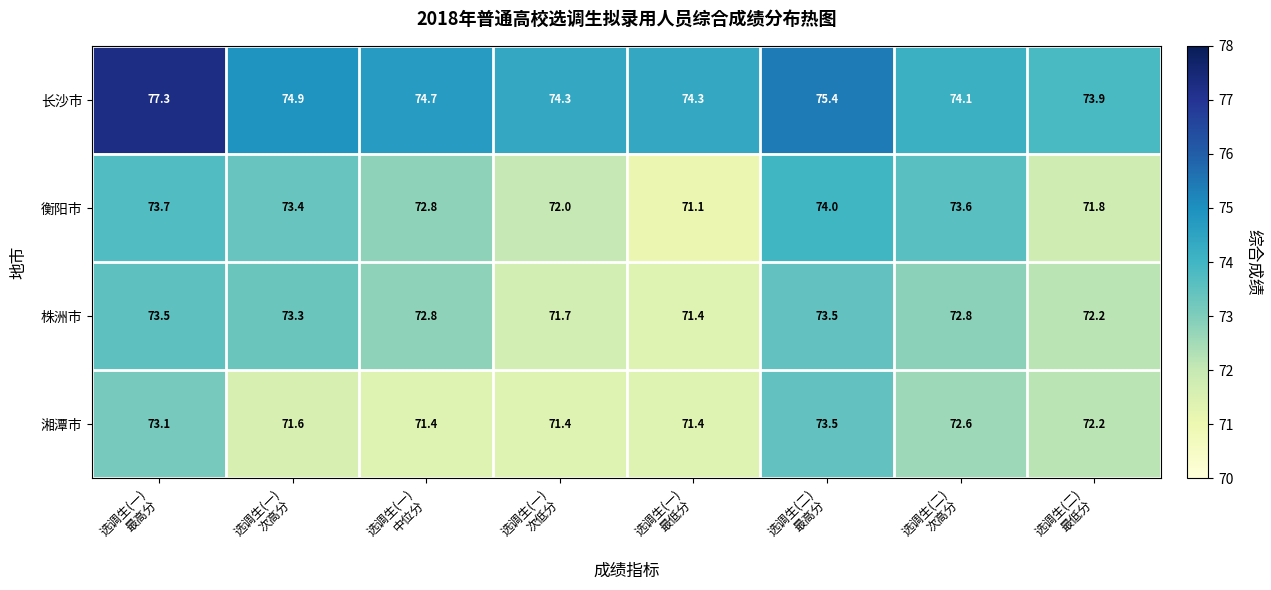

What is the difference between the maximum and minimum values in the 长沙市 series?

3.4